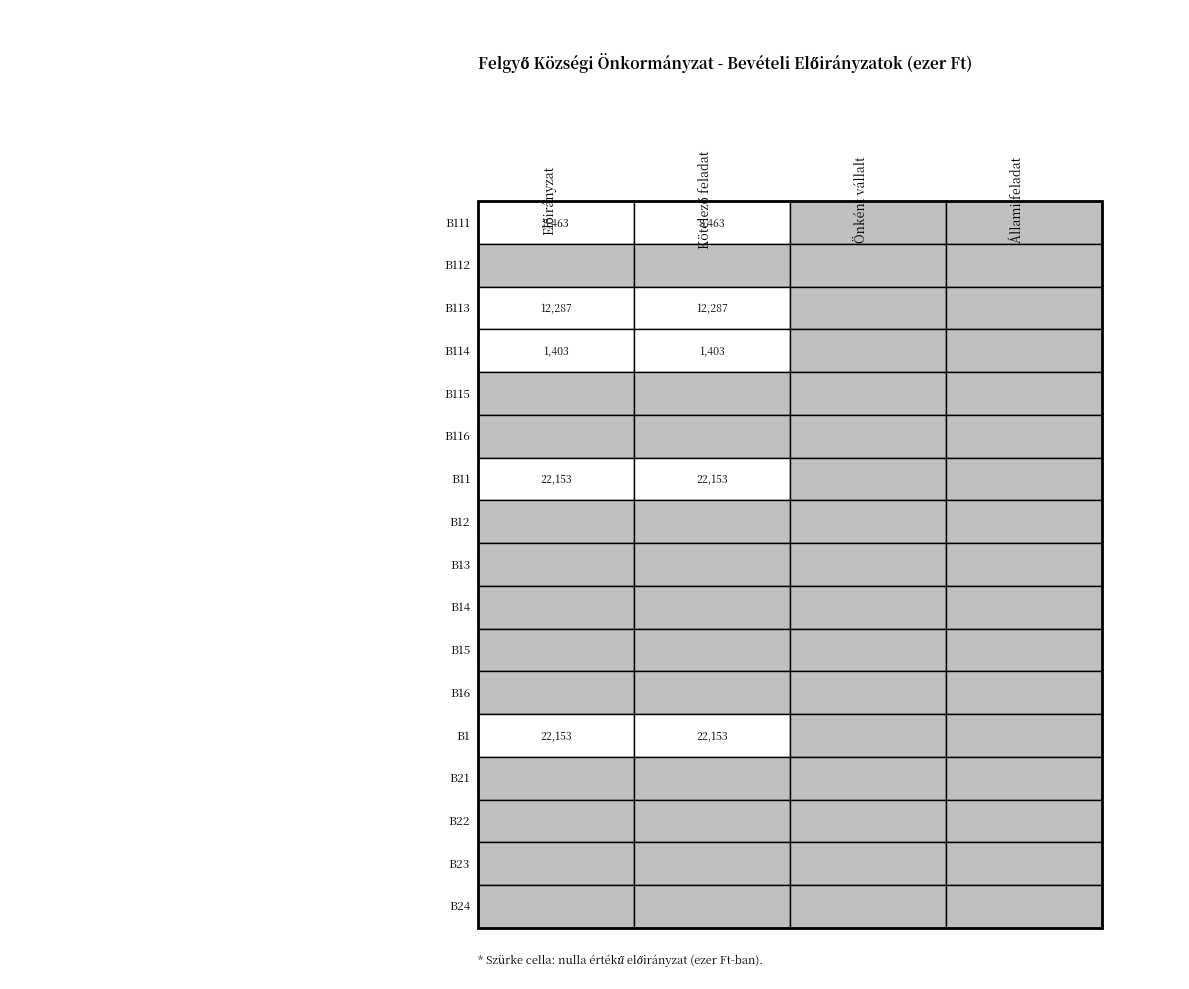

Reading left to right, transcribe all the data shown in this chart.

B111: 8463	8463	0	0
B112: 0	0	0	0
B113: 12287	12287	0	0
B114: 1403	1403	0	0
B115: 0	0	0	0
B116: 0	0	0	0
B11: 22153	22153	0	0
B12: 0	0	0	0
B13: 0	0	0	0
B14: 0	0	0	0
B15: 0	0	0	0
B16: 0	0	0	0
B1: 22153	22153	0	0
B21: 0	0	0	0
B22: 0	0	0	0
B23: 0	0	0	0
B24: 0	0	0	0